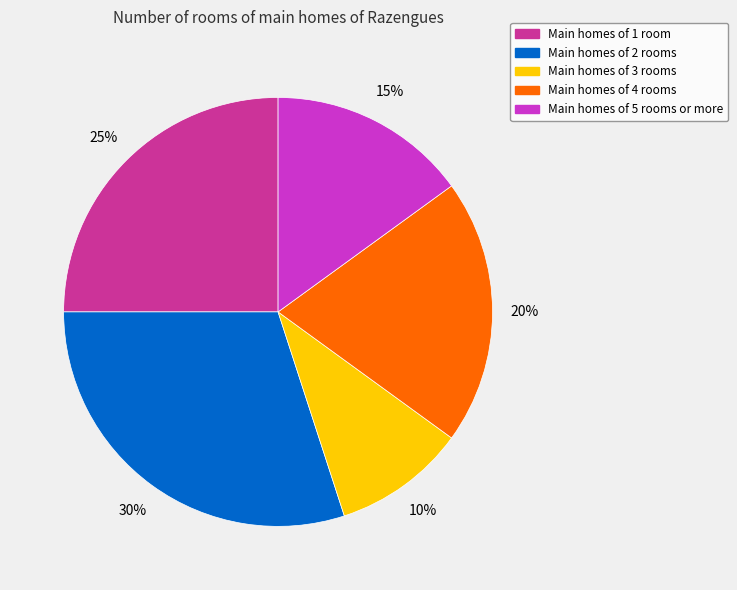

Does any single category account for the majority?

No